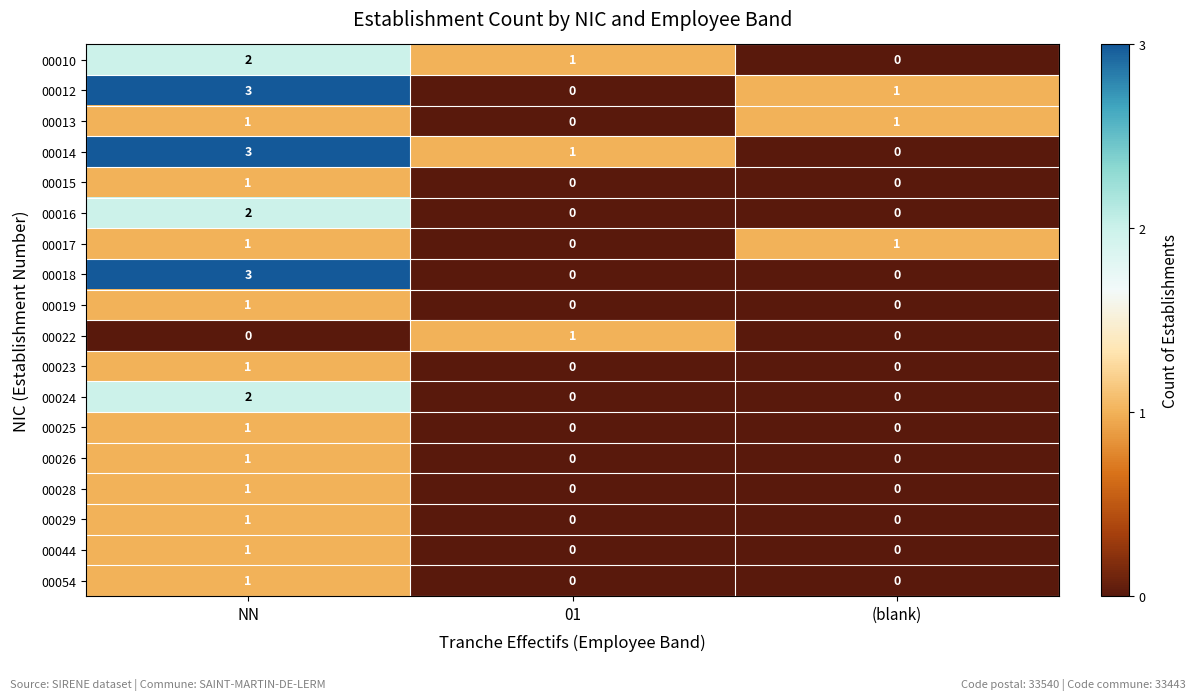

How many 00023 values are between 0 and 1?

3